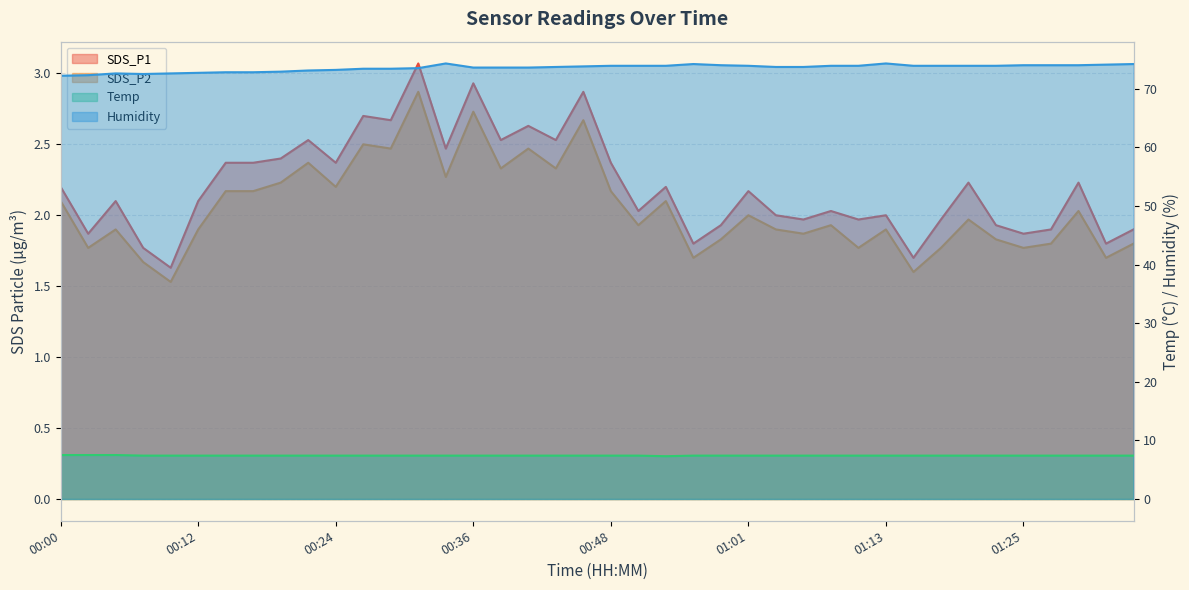

What is the minimum value shown in the chart?

1.5